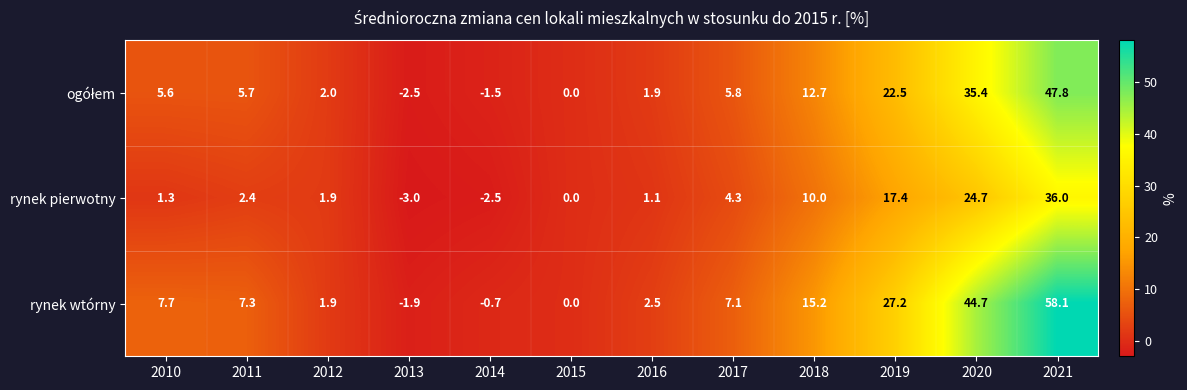

Between 2012 and 2013, which series saw the biggest shift?

rynek pierwotny